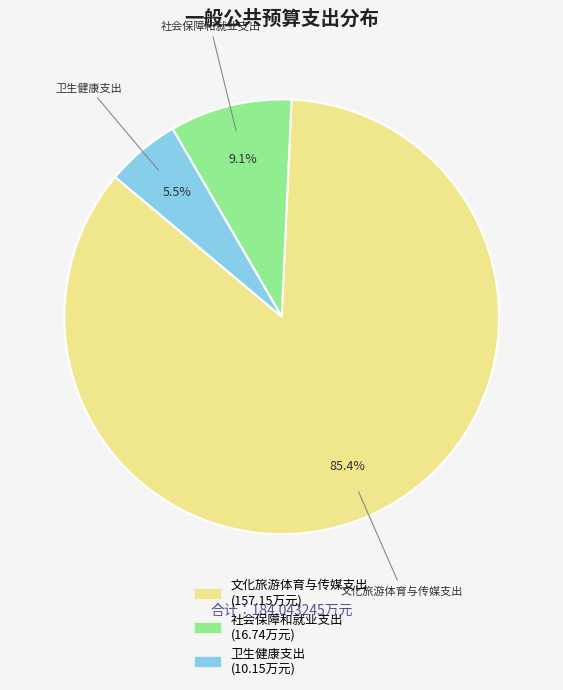

Rank the categories by value from lowest to highest.

卫生健康支出, 社会保障和就业支出, 文化旅游体育与传媒支出